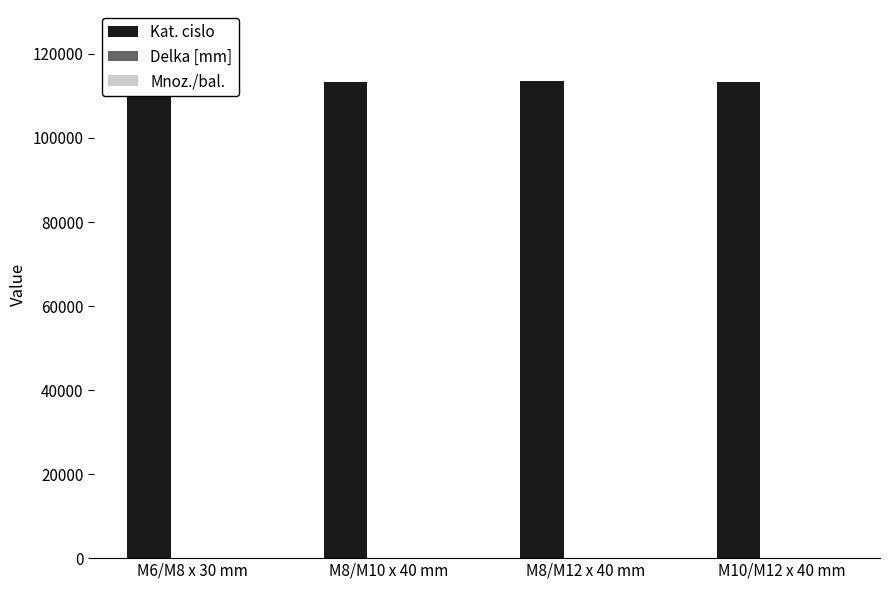

What is the greatest value displayed?

113447